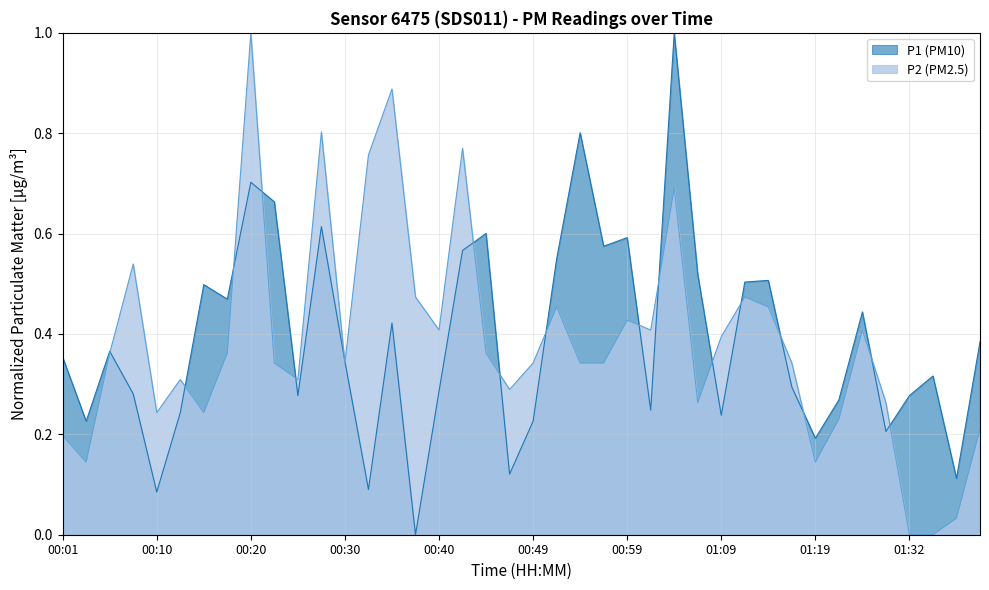

Reading left to right, list all the values displayed in this chart.

P1: 00:01=0.4	00:03=0.2	00:06=0.4	00:08=0.3	00:10=0.1	00:13=0.2	00:15=0.5	00:18=0.5	00:20=0.7	00:23=0.7	00:25=0.3	00:27=0.6	00:30=0.3	00:32=0.1	00:35=0.4	00:37=0.0	00:40=0.3	00:42=0.6	00:44=0.6	00:47=0.1	00:49=0.2	00:52=0.5	00:54=0.8	00:57=0.6	00:59=0.6	01:02=0.2	01:04=1.0	01:06=0.5	01:09=0.2	01:11=0.5	01:14=0.5	01:16=0.3	01:19=0.2	01:21=0.3	01:24=0.4	01:29=0.2	01:32=0.3	01:34=0.3	01:37=0.1	01:39=0.4
P2: 00:01=0.2	00:03=0.1	00:06=0.4	00:08=0.5	00:10=0.2	00:13=0.3	00:15=0.2	00:18=0.4	00:20=1.0	00:23=0.3	00:25=0.3	00:27=0.8	00:30=0.3	00:32=0.8	00:35=0.9	00:37=0.5	00:40=0.4	00:42=0.8	00:44=0.4	00:47=0.3	00:49=0.3	00:52=0.5	00:54=0.3	00:57=0.3	00:59=0.4	01:02=0.4	01:04=0.7	01:06=0.3	01:09=0.4	01:11=0.5	01:14=0.5	01:16=0.3	01:19=0.1	01:21=0.2	01:24=0.4	01:29=0.3	01:32=0.0	01:34=0.0	01:37=0.0	01:39=0.2